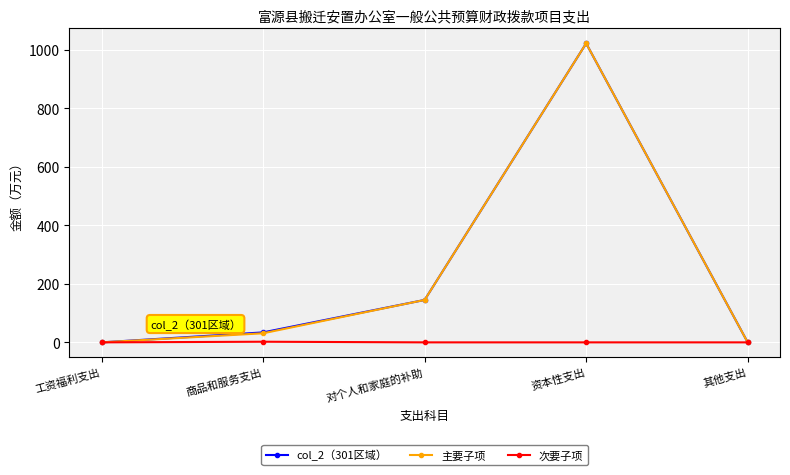

True or false: 主要子项 has more than 0 interior local peaks.

True